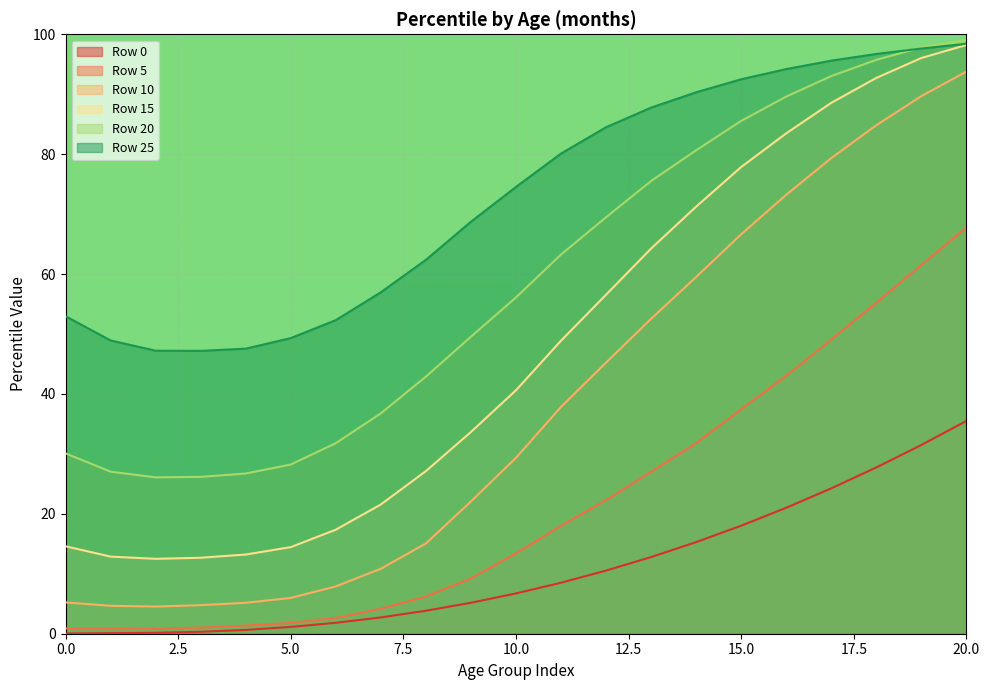

True or false: Row 5 and Row 10 cross at least once.

False